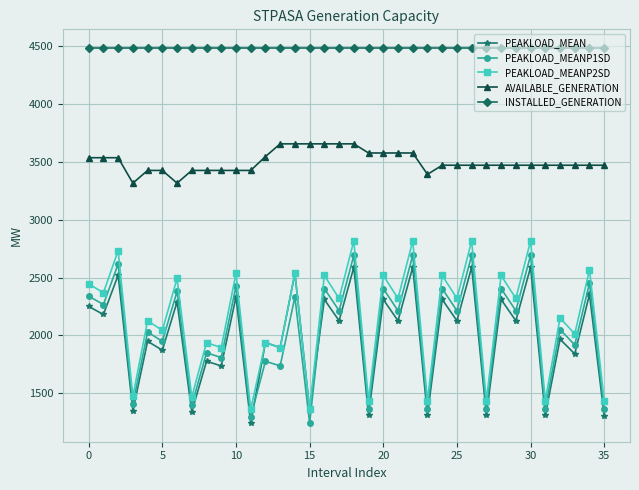

True or false: PEAKLOAD_MEANP1SD and INSTALLED_GENERATION cross at least once.

False